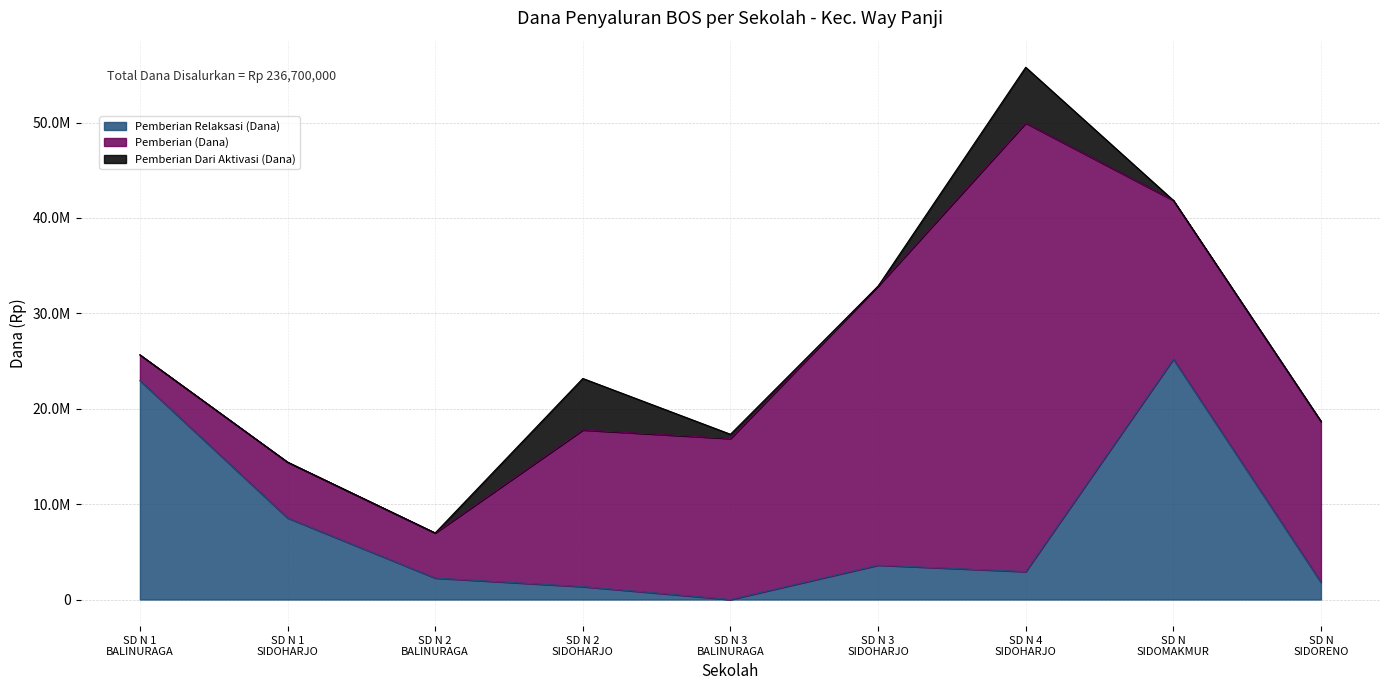

True or false: Pemberian Relaksasi (Dana) and Pemberian Relaksasi (Siswa) intersect in this chart.

False